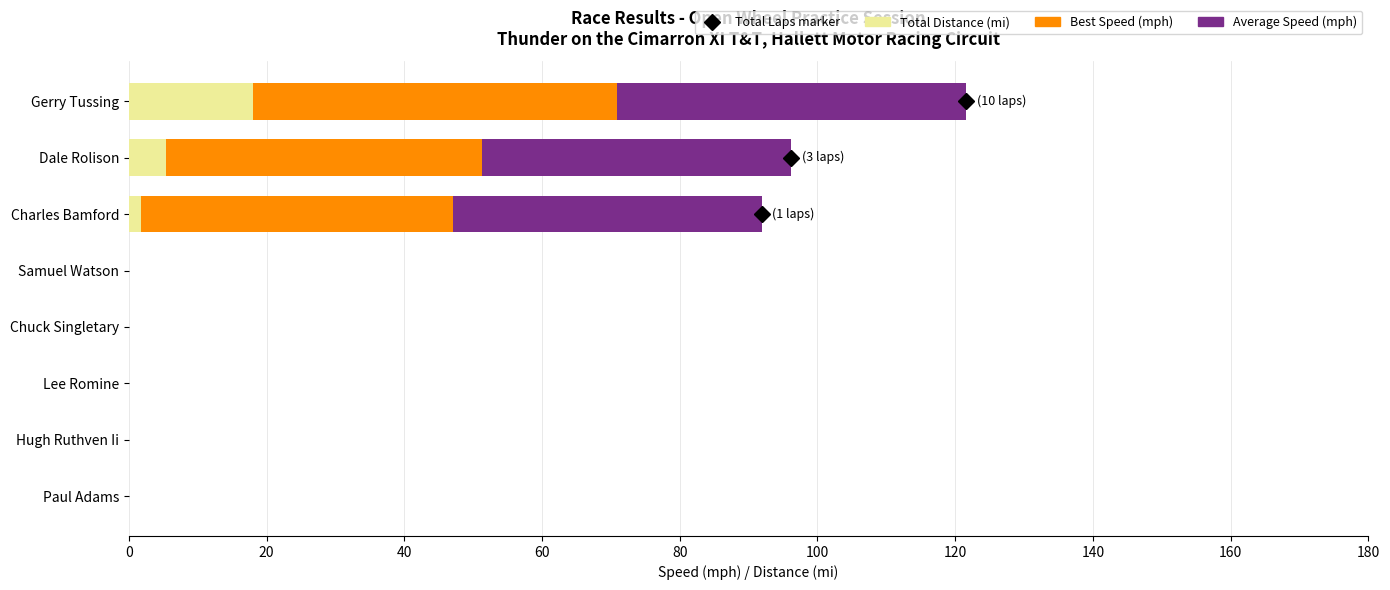

Which category has the highest value in the Total Distance (mi) series?

Gerry Tussing